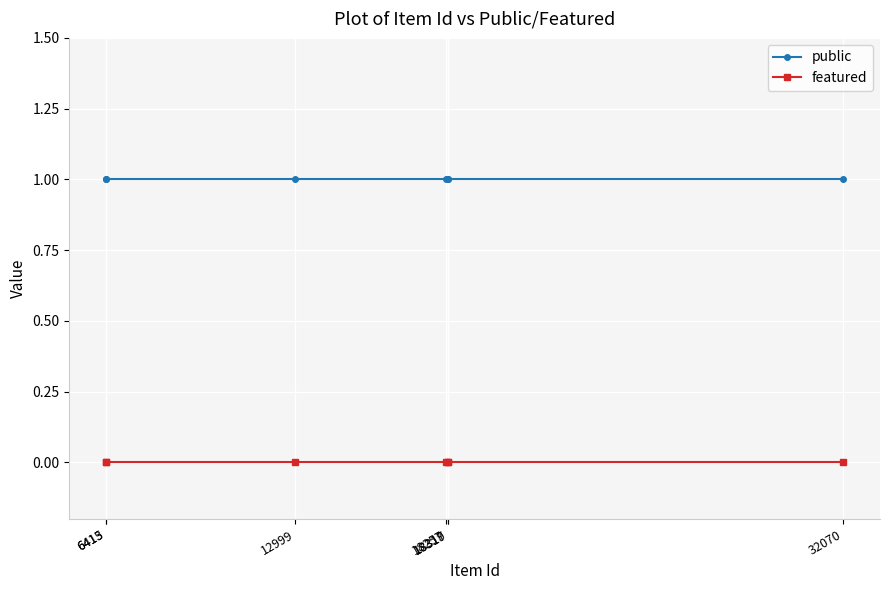

Reading left to right, list all the values displayed in this chart.

public: 1	1	1	1	1	1	1
featured: 0	0	0	0	0	0	0